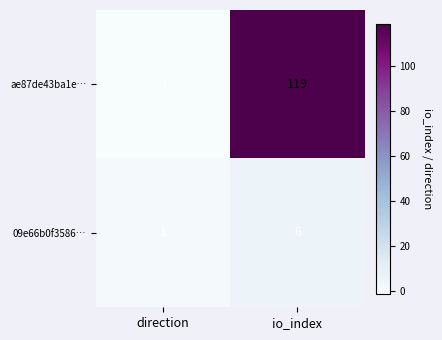

Is it true that 09e66b0f3586… equals 6 at io_index?

True